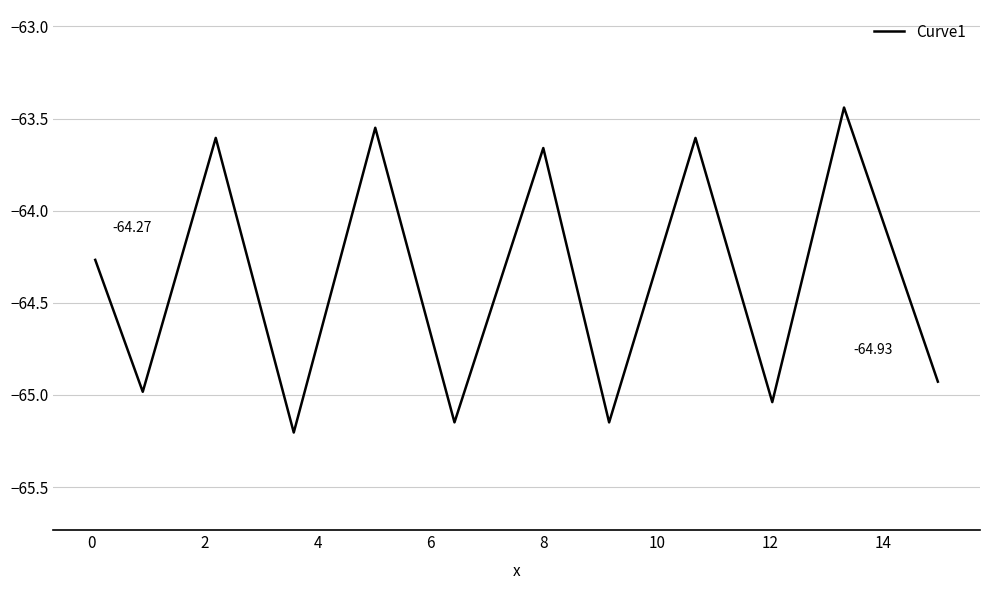

What is the maximum value shown in the chart?

-63.4